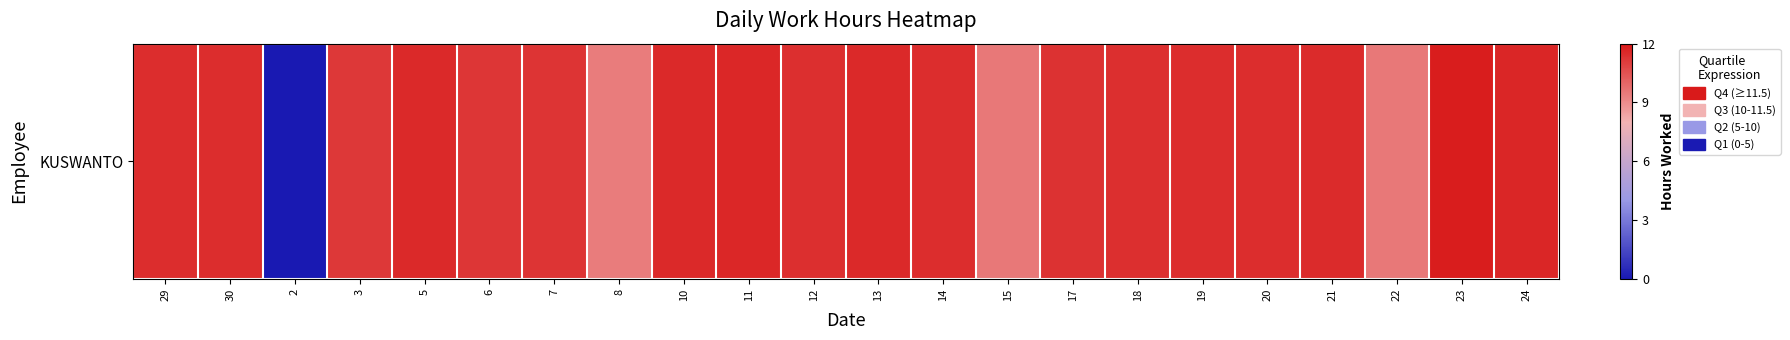

What is the change in value from 29 to 3?

-0.3